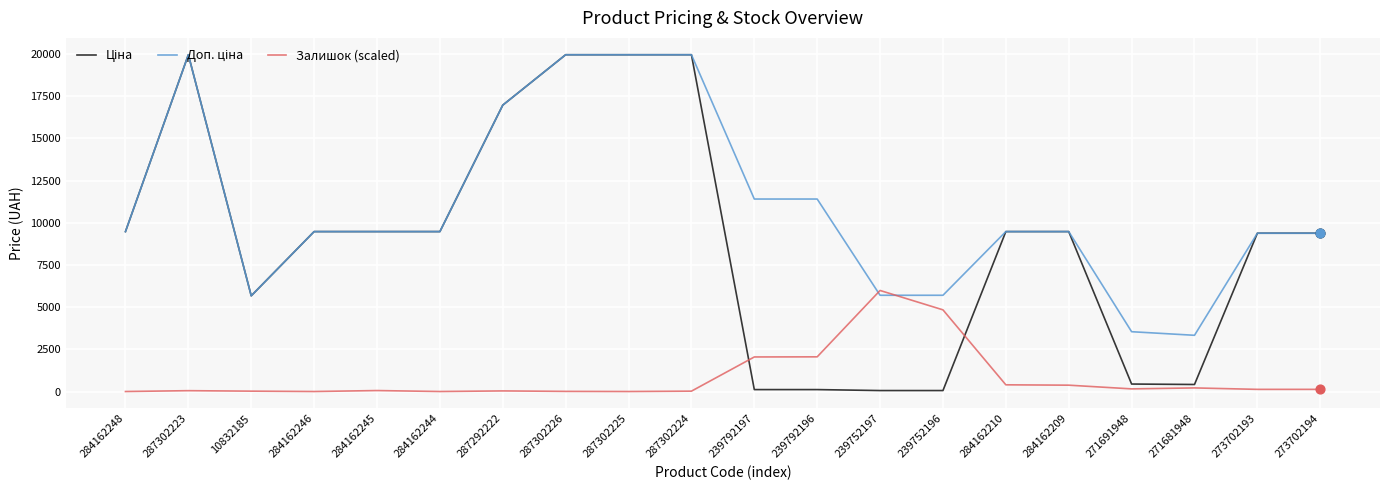

What is the total value across all series at 284162248?

18960.1